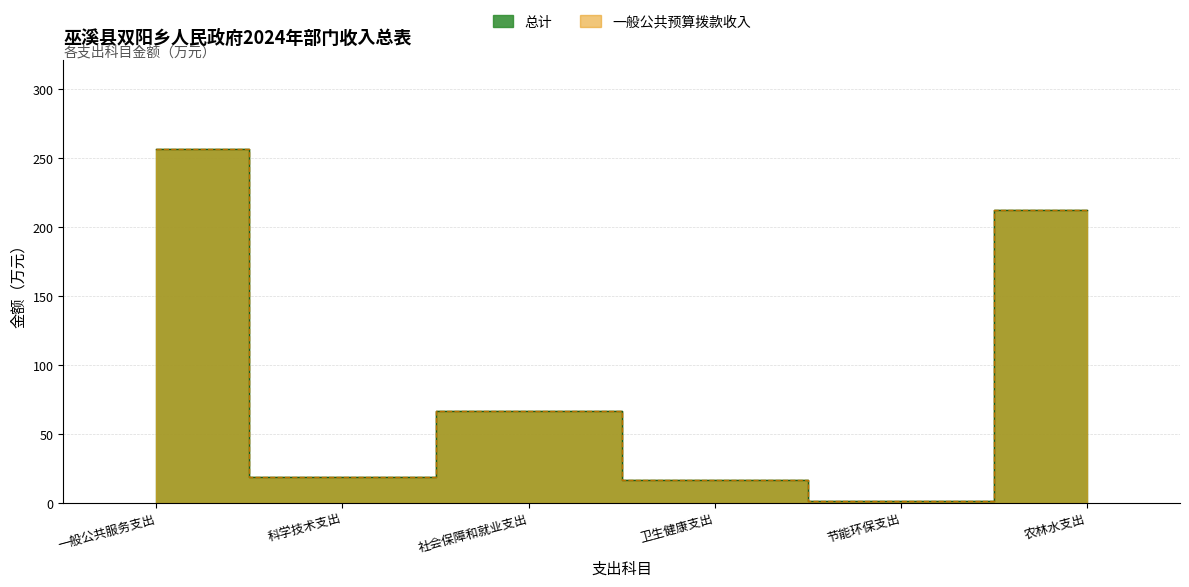

Reading right to left, list all the values displayed in this chart.

总计: 农林水支出=212.6	节能环保支出=1.6	卫生健康支出=17.0	社会保障和就业支出=66.5	科学技术支出=19.2	一般公共服务支出=257.0
一般公共预算拨款收入: 农林水支出=212.6	节能环保支出=1.6	卫生健康支出=17.0	社会保障和就业支出=66.5	科学技术支出=19.2	一般公共服务支出=257.0